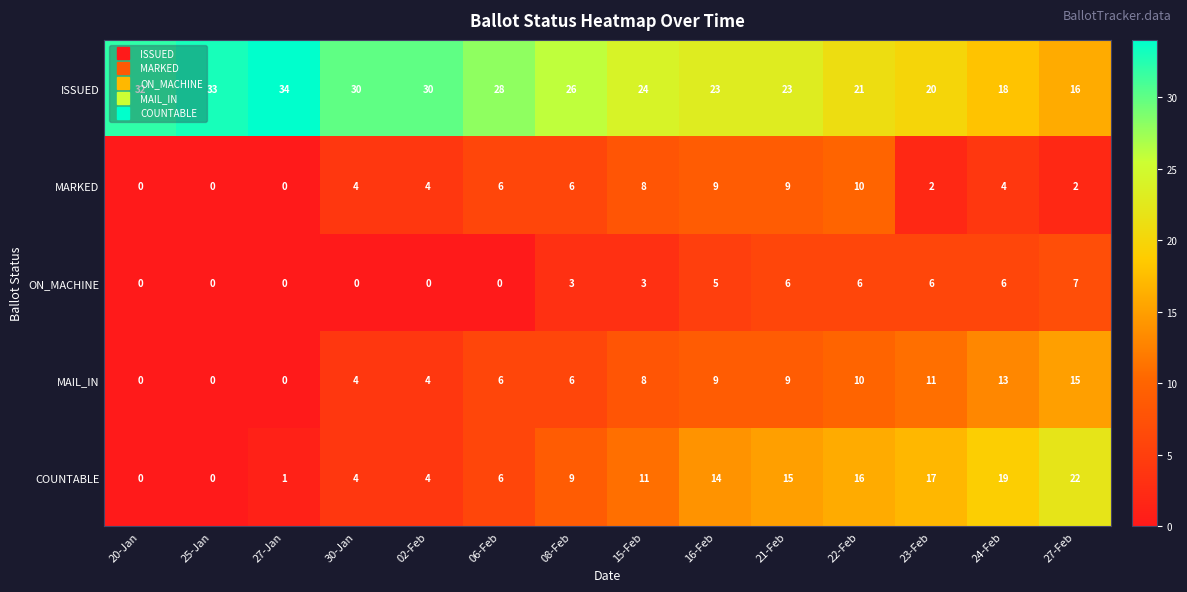

The ISSUED series shows 8 at 15-Feb. True or false?

False